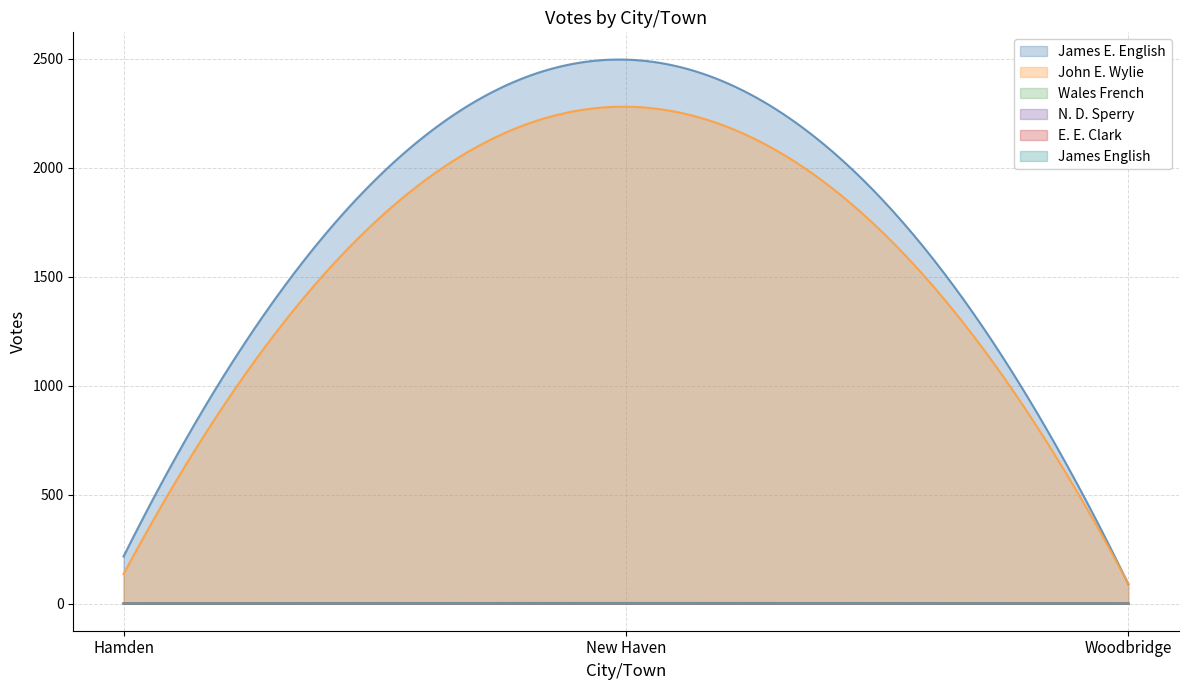

Reading left to right, extract all data points from this chart.

James E. English: 216	2496	89
John E. Wylie: 135	2280	91
Wales French: 0	3	0
N. D. Sperry: 0	2	0
E. E. Clark: 0	1	0
James English: 0	1	0